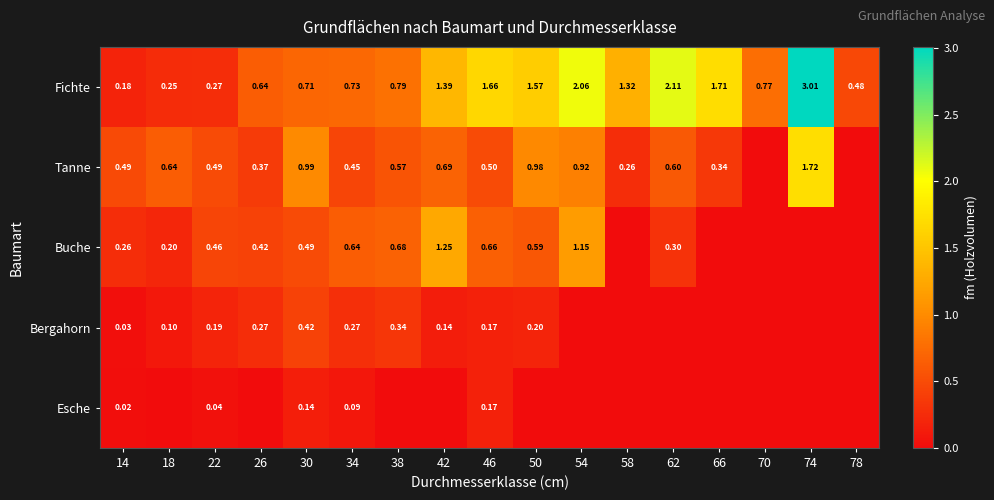

Is the value of Fichte at 18 greater than the value of Buche at 50?

No